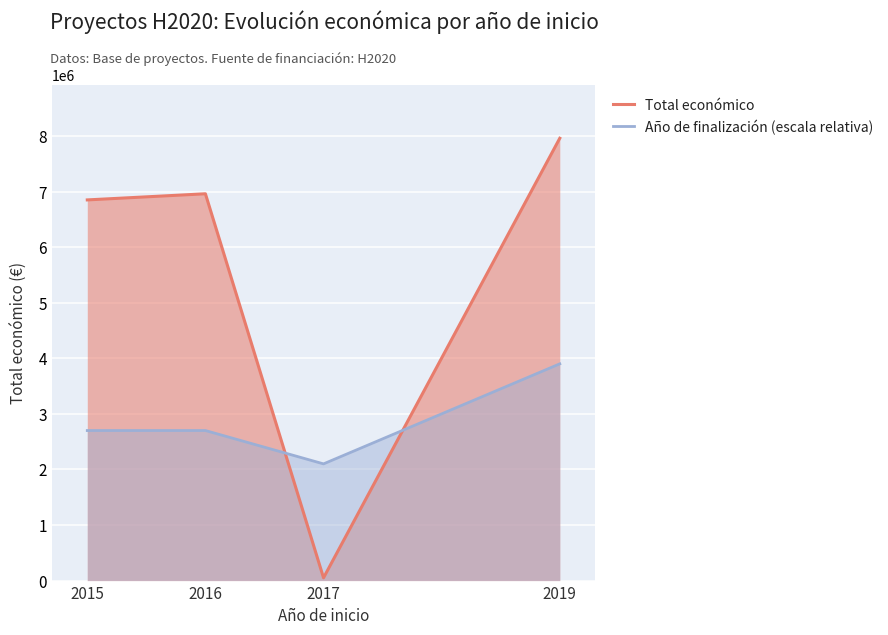

True or false: Total económico and Año de finalización (escala relativa) intersect in this chart.

True